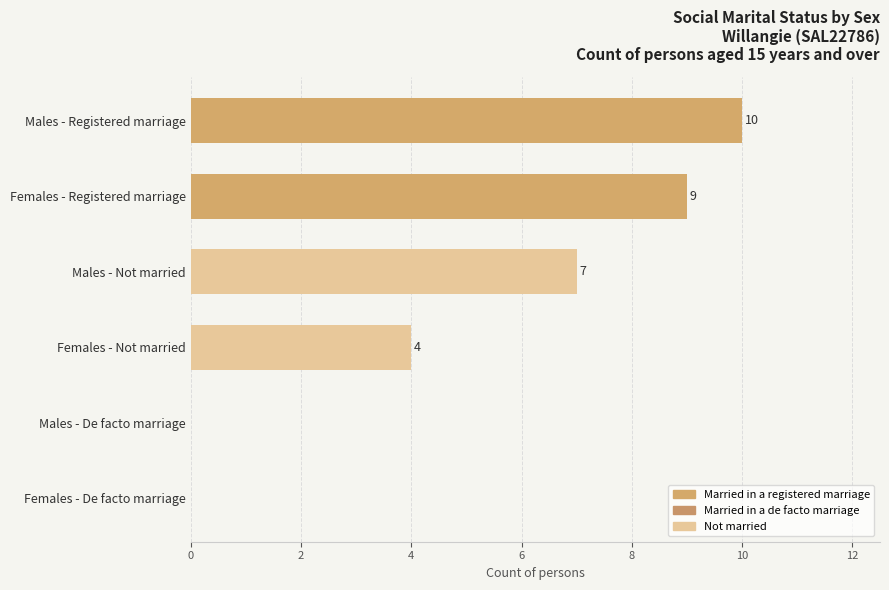

What is the sum of all values?

30